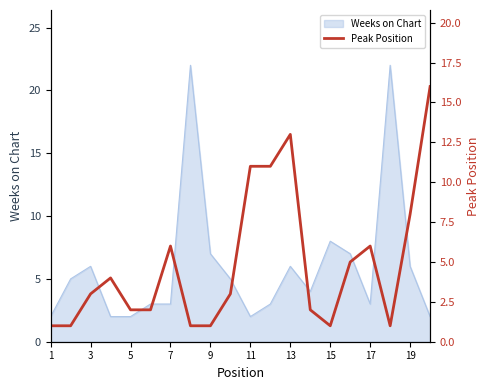

True or false: Weeks on Chart has a value of 2 at 1.

True